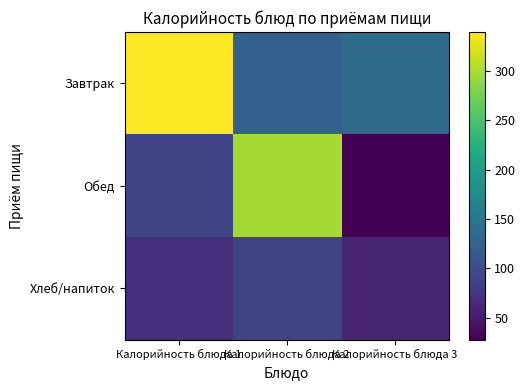

Which series has the widest spread of values?

Обед